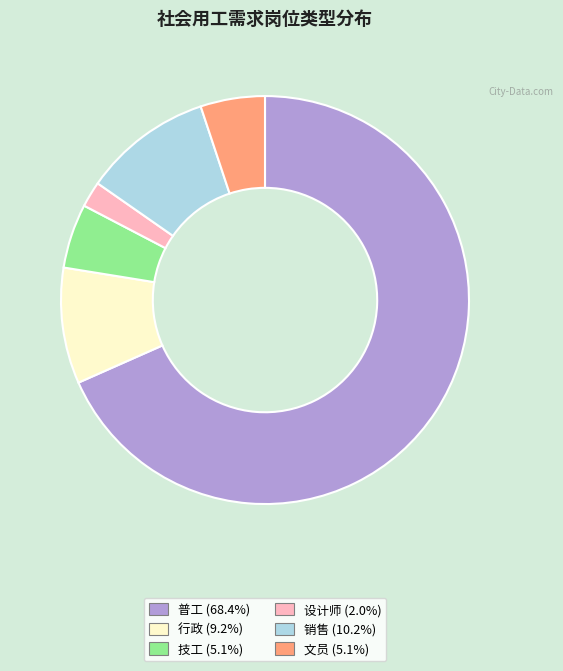

True or false: 设计师 accounts for 2% of the total.

True